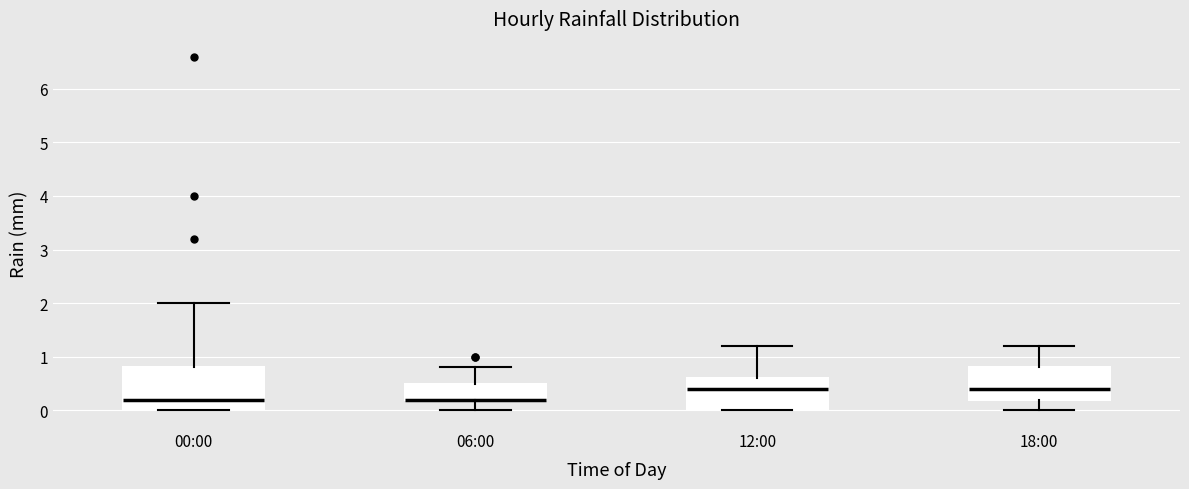

Which box is the tallest, from its lower edge to its upper edge?

00:00